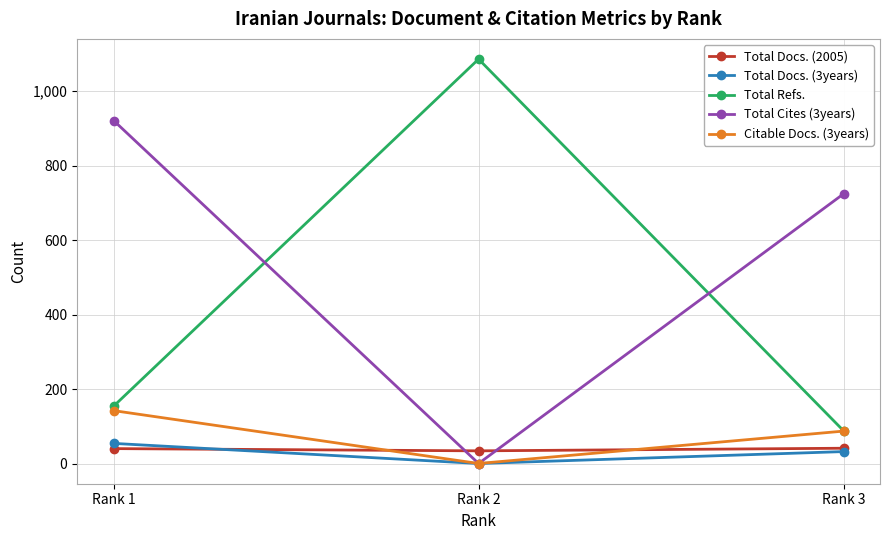

How many data points in Total Docs. (2005) are less than 40?

1